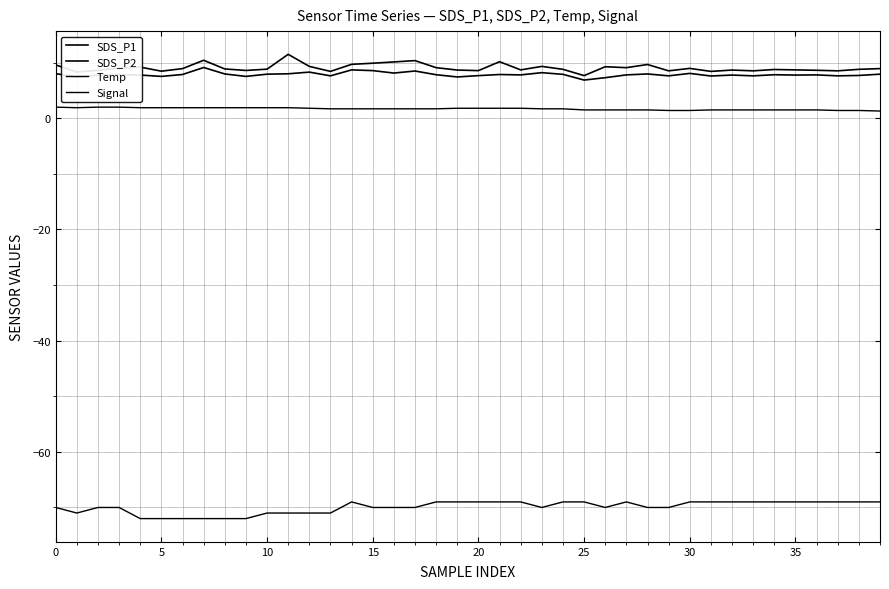

True or false: Temp and SDS_P2 cross at least once.

False